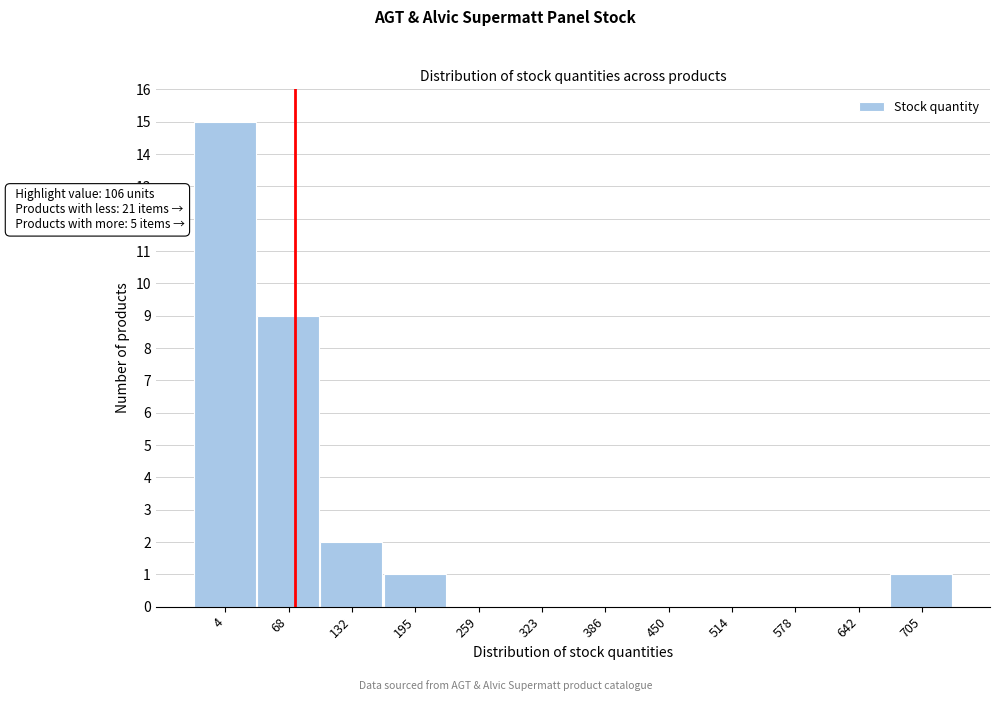

Reading left to right, list all the values displayed in this chart.

4=15	68=9	132=2	195=1	259=0	323=0	386=0	450=0	514=0	578=0	642=0	705=1